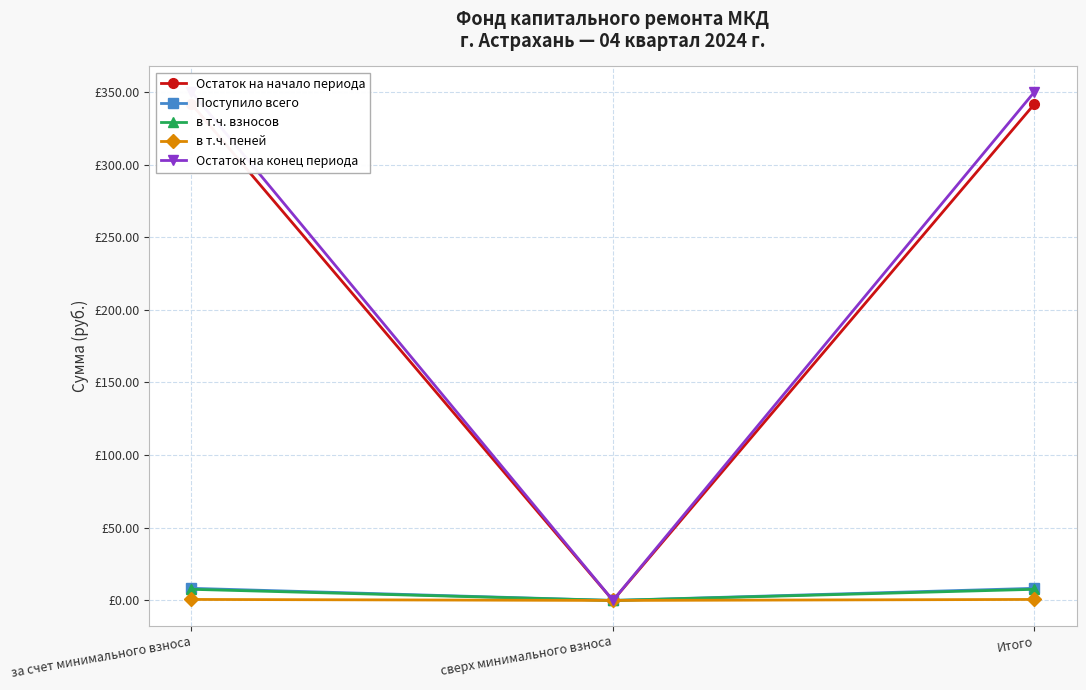

At how many categories does at least one series exceed 64?

2